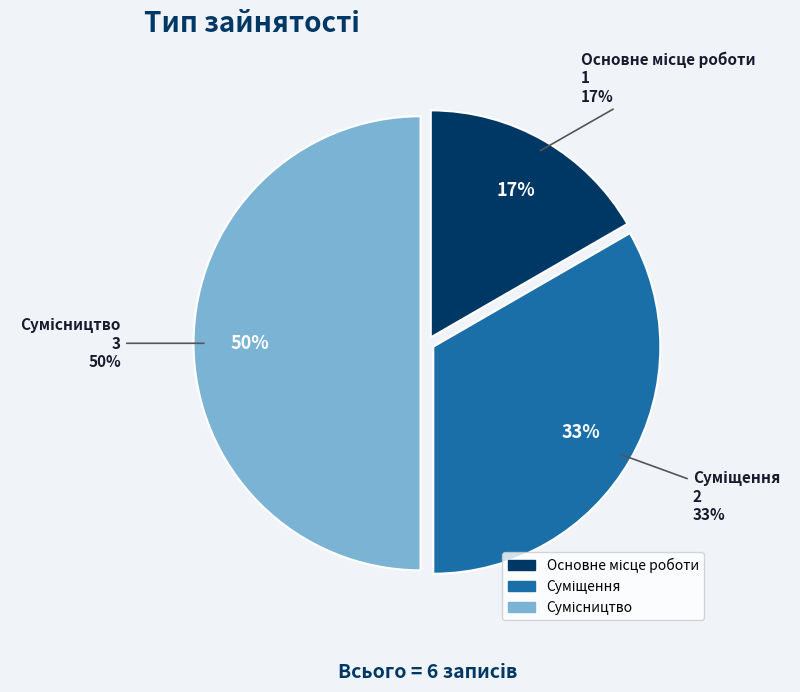

What is the total percentage of Суміщення and Основне місце роботи?

50.0%